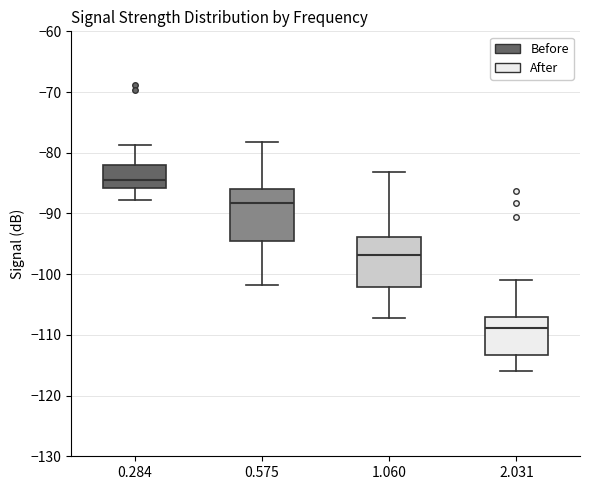

Where is the upper edge of the box at x = 0.284 on the y-axis? The values are not printed on the chart, so give them approximately, as read against the axis.

-82